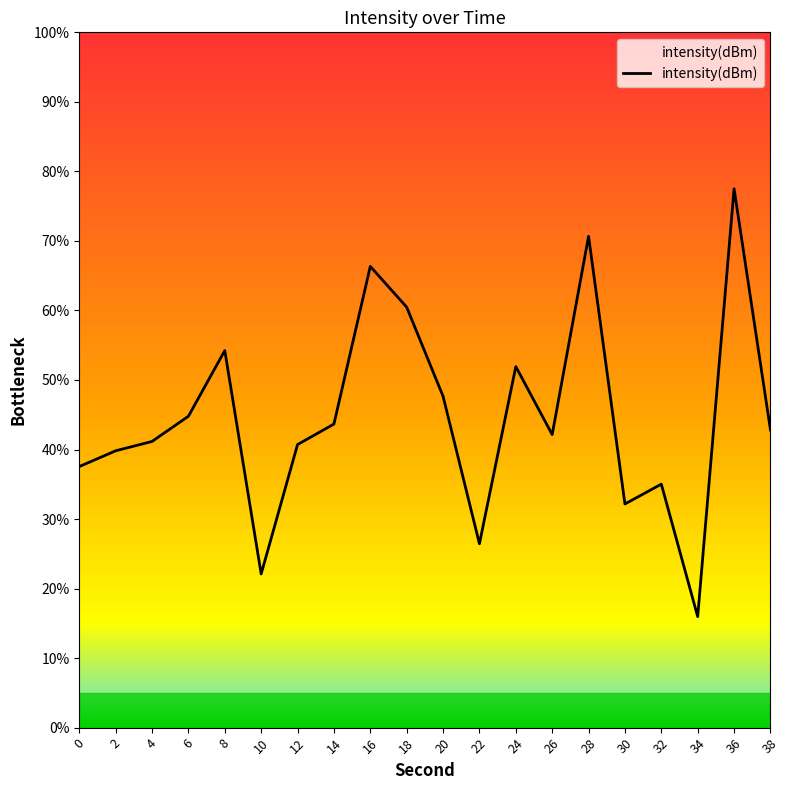

What is the difference between the second highest and second lowest values?

48.6